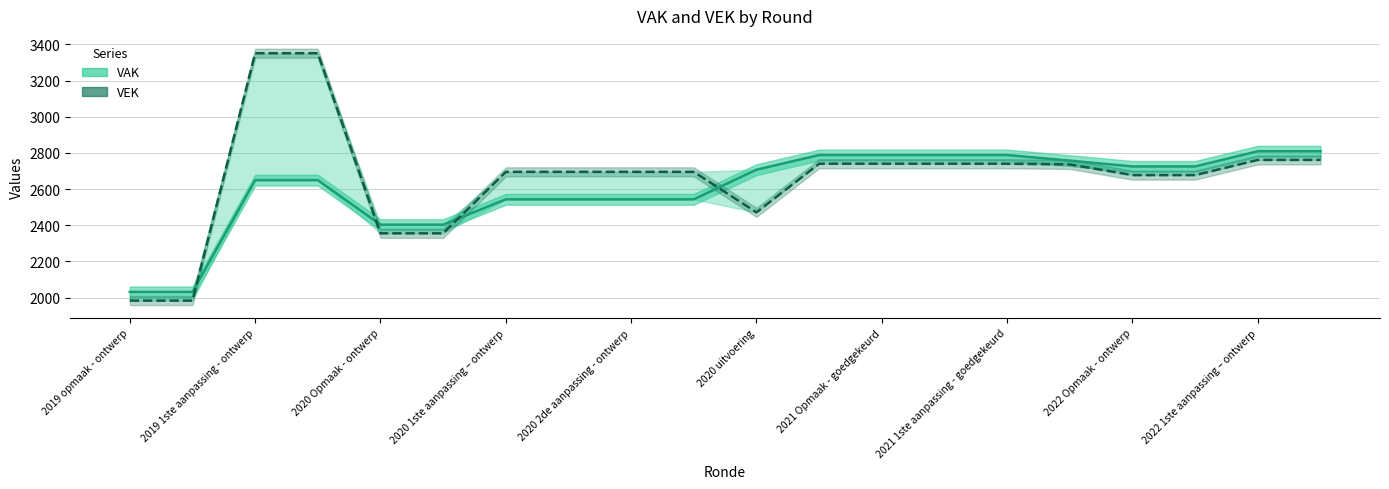

Which category has the lowest value in the VAK line series?

2019 opmaak - ontwerp